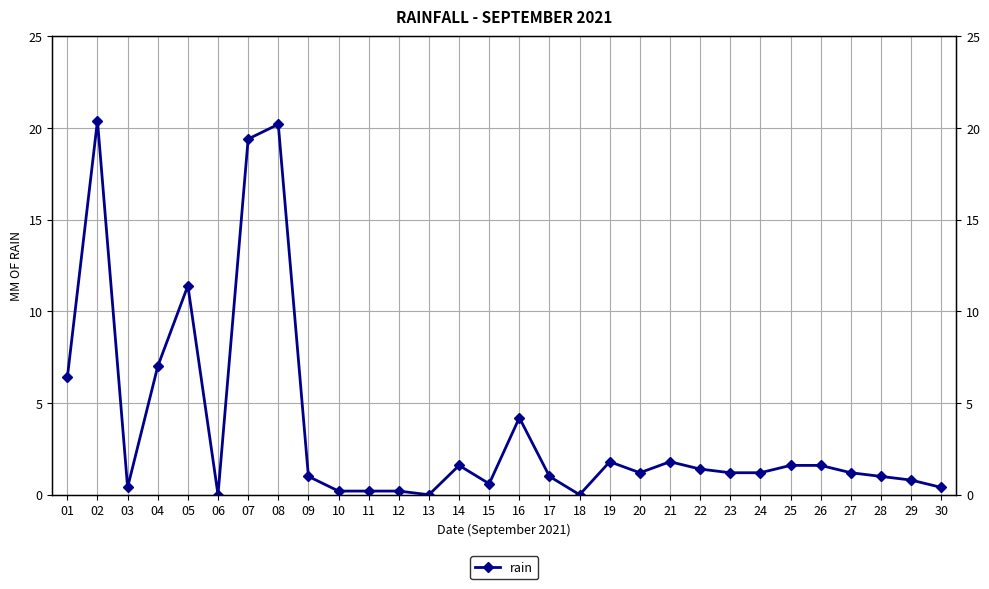

Reading left to right, extract all data points from this chart.

6.4	20.4	0.4	7.0	11.4	0.0	19.4	20.2	1.0	0.2	0.2	0.2	0.0	1.6	0.6	4.2	1.0	0.0	1.8	1.2	1.8	1.4	1.2	1.2	1.6	1.6	1.2	1.0	0.8	0.4